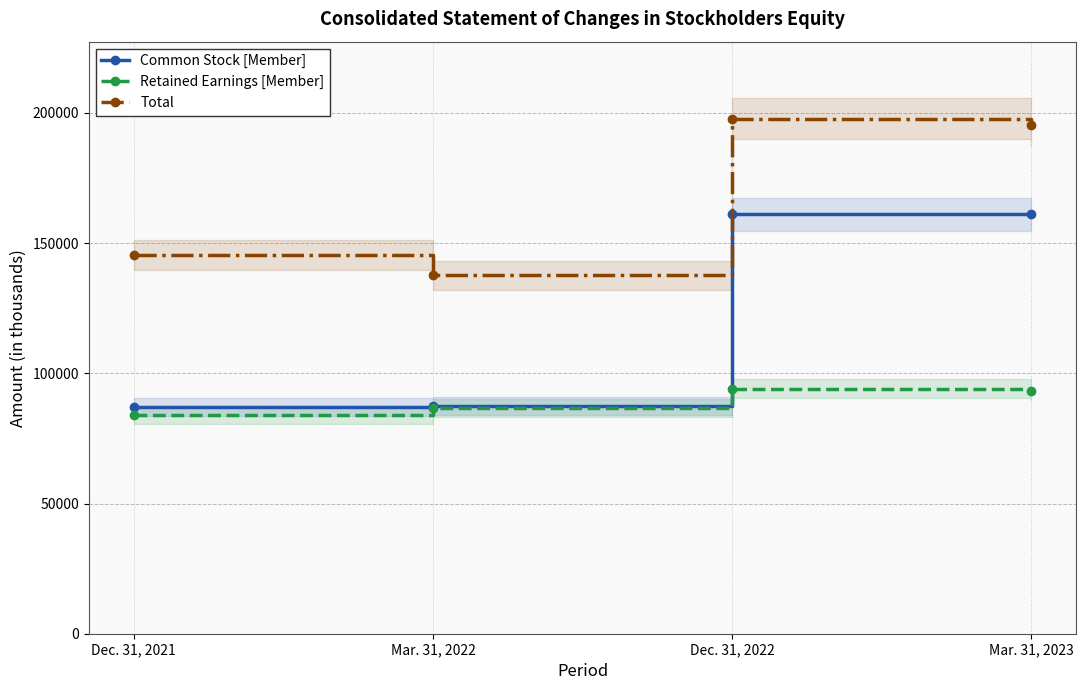

Reading left to right, list all the values displayed in this chart.

Common Stock [Member]: 87131	87562	161029	161248
Retained Earnings [Member]: 83971	86804	94154	93024
Total: 145335	137644	197691	195165